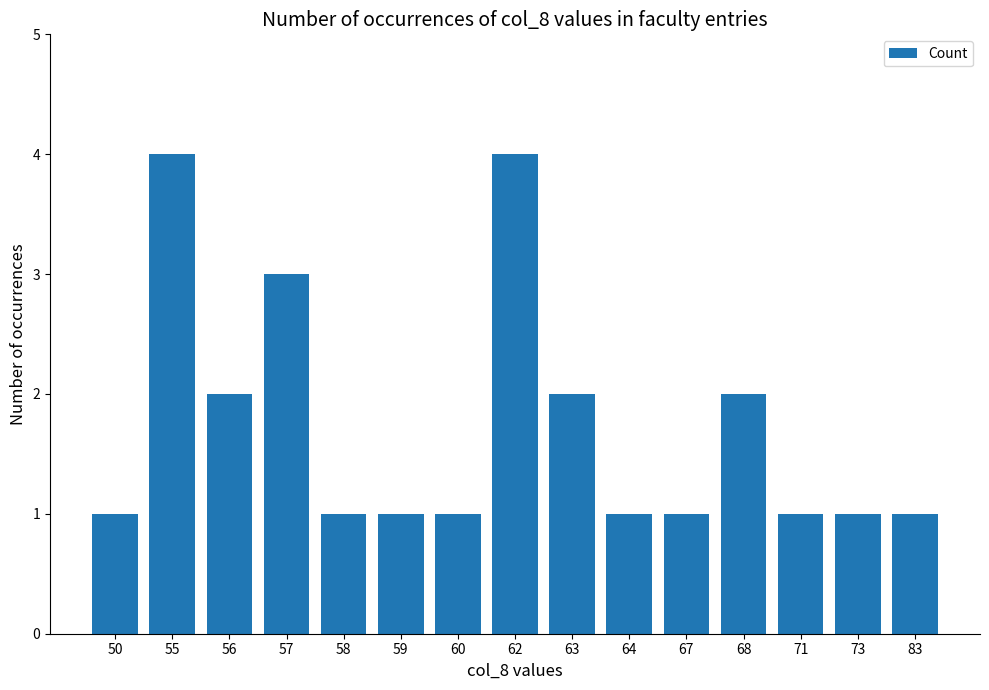

What is the approximate value at 64?

1